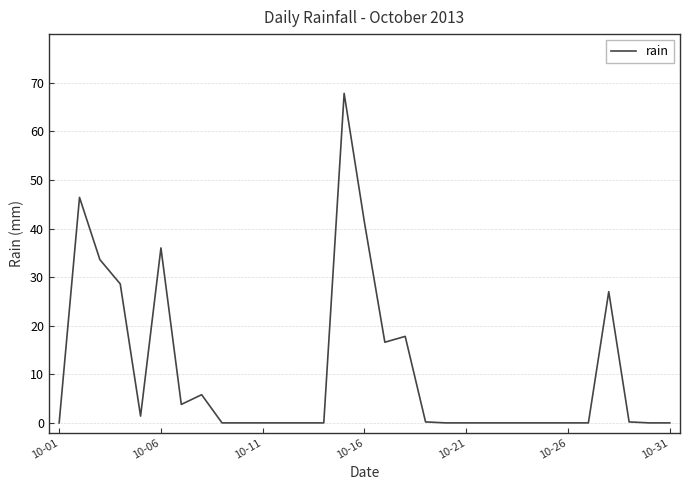

What is the greatest value displayed?

67.8